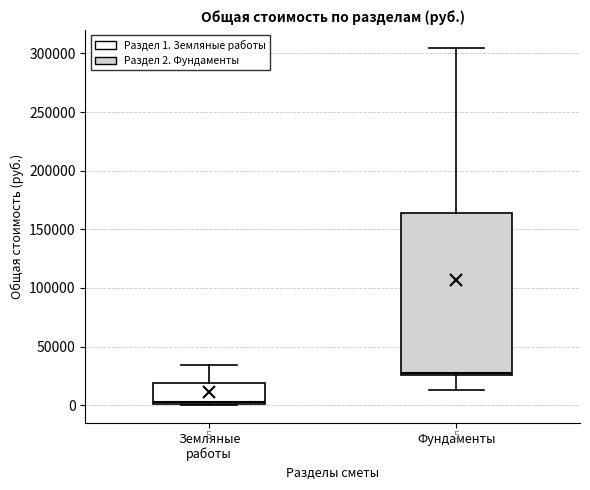

Which box is the tallest, from its lower edge to its upper edge?

Фундаменты